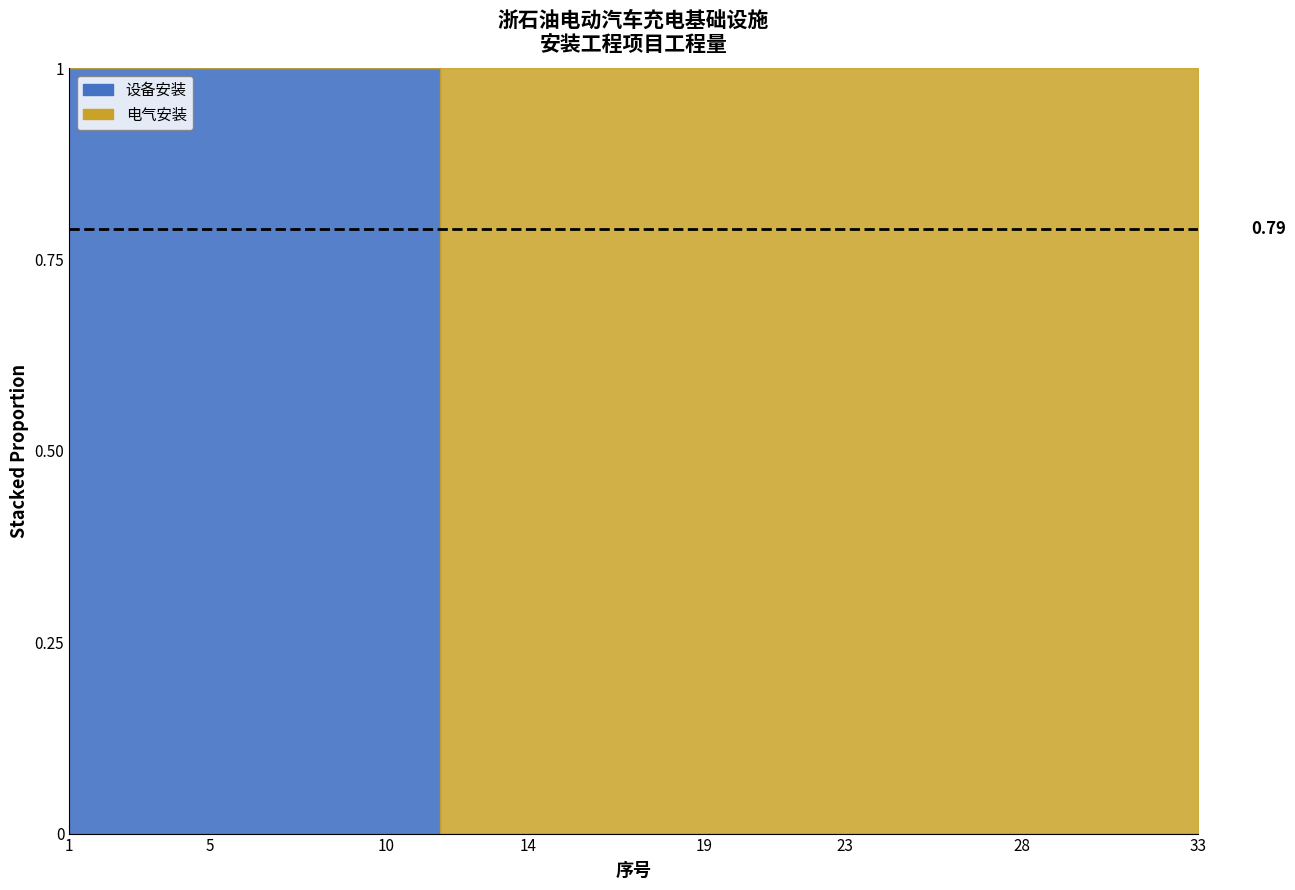

What is the sum of all 设备安装 values?

2623